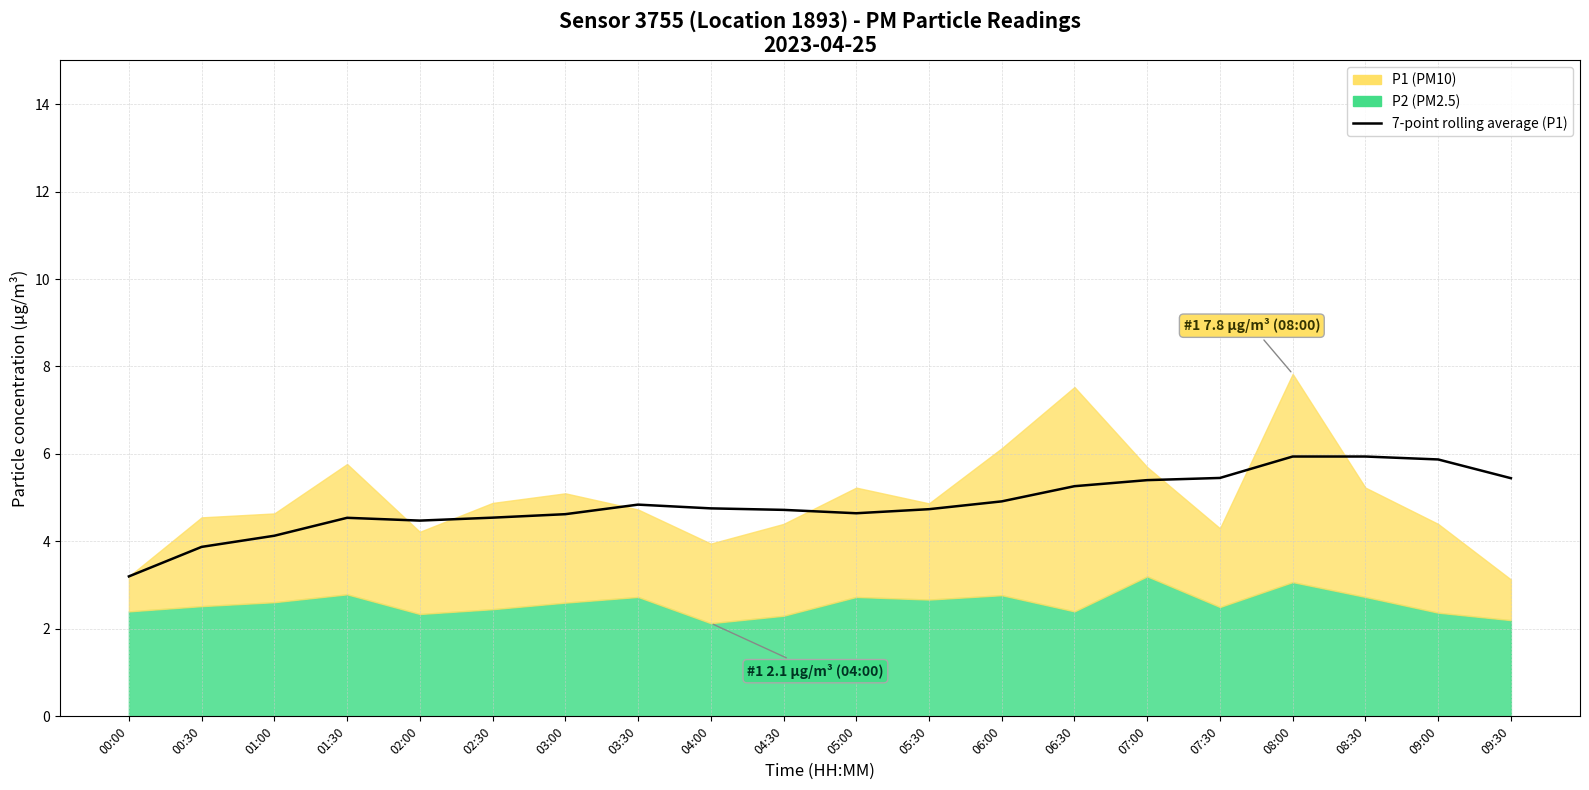

Does the chart display data point markers on the line(s)?

No